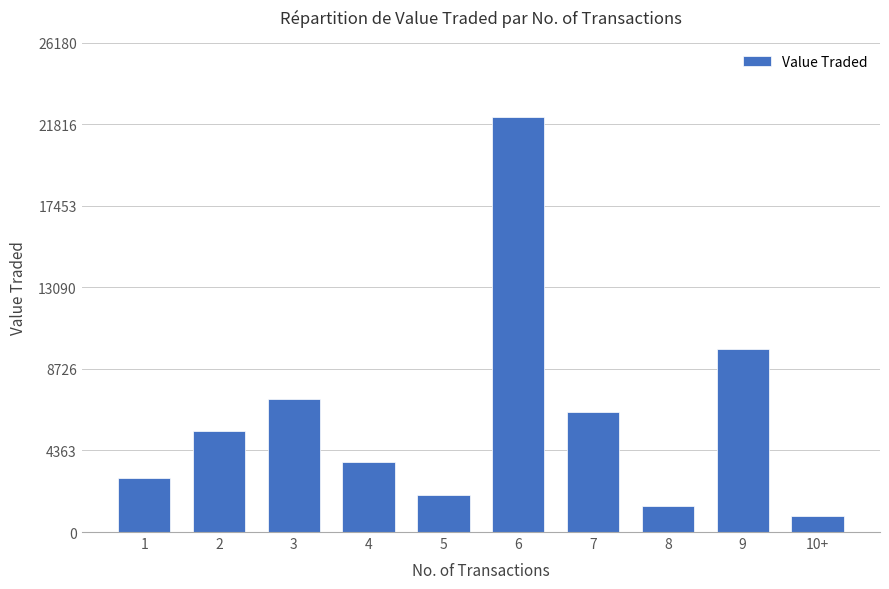

List the labels in order of value, largest first.

6, 9, 3, 7, 2, 4, 1, 5, 8, 10+